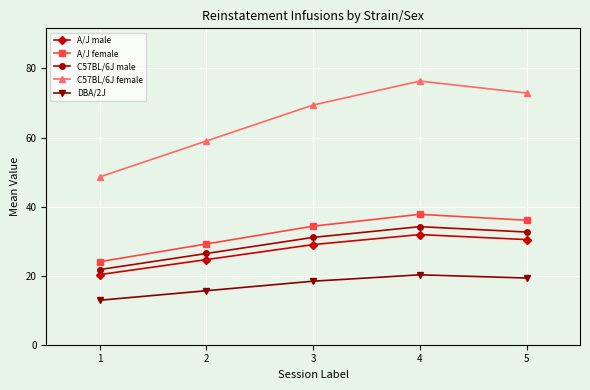

What is the difference between the highest and lowest values at 4?

56.1